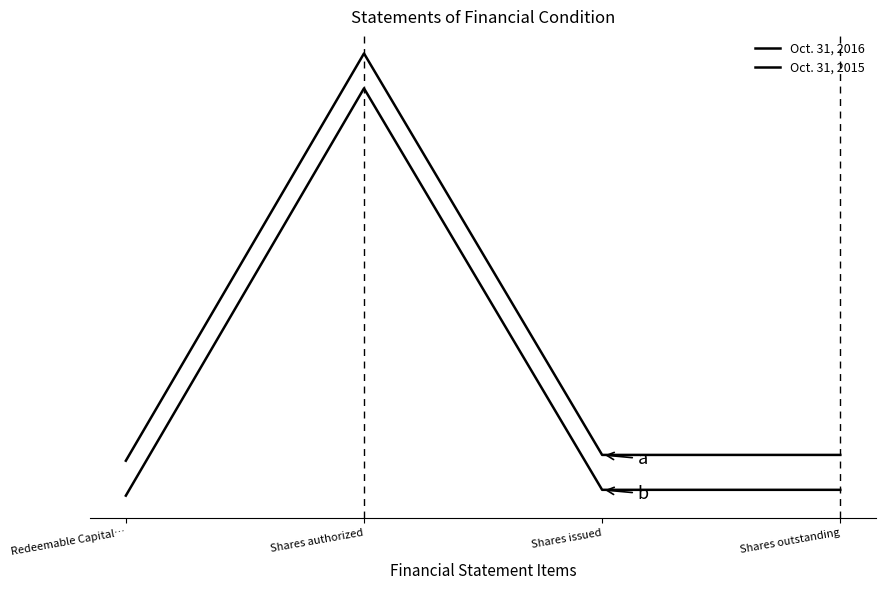

Does the chart display data point markers on the line(s)?

No